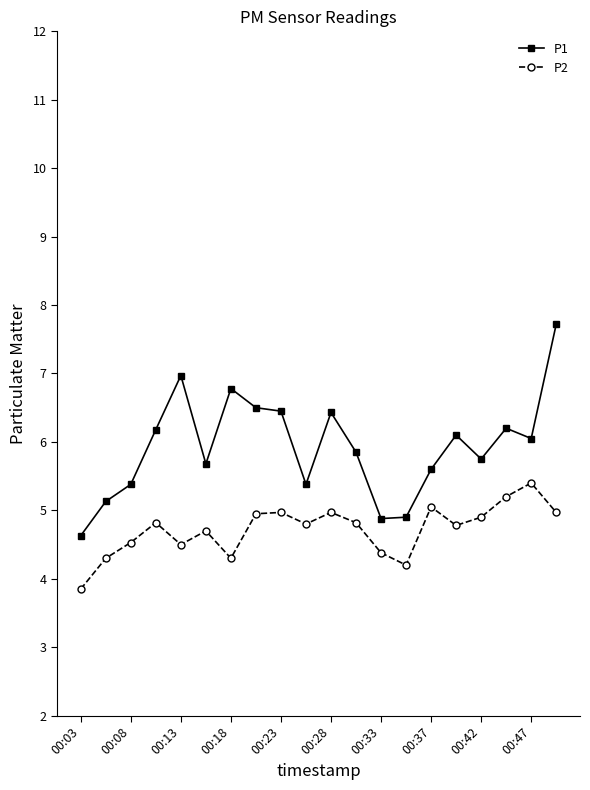

What is the average value of the P1 series?

5.9